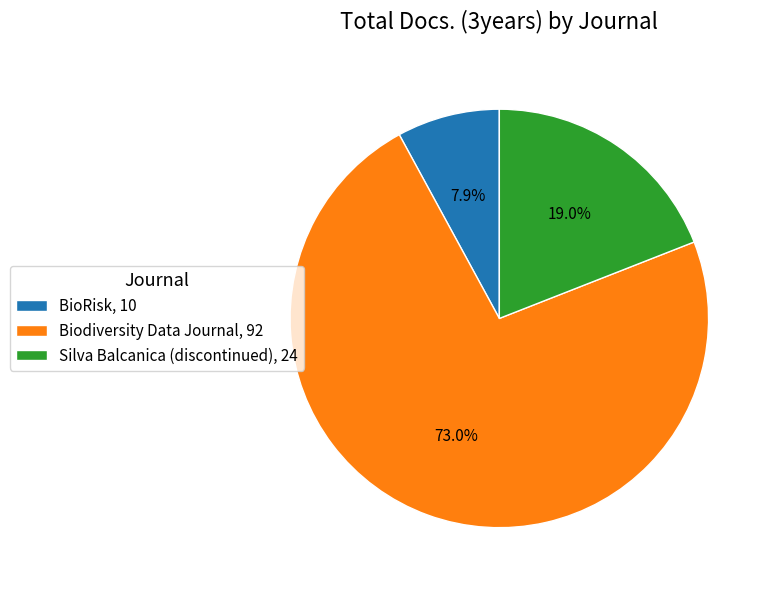

Is it true that Silva Balcanica (discontinued) is 19% of the pie?

True